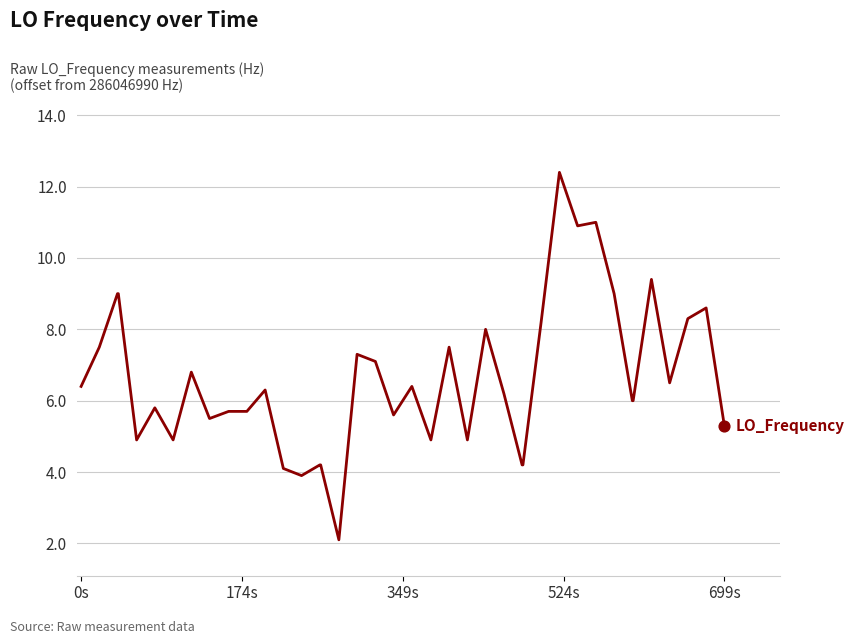

What is the greatest value displayed?

12.4